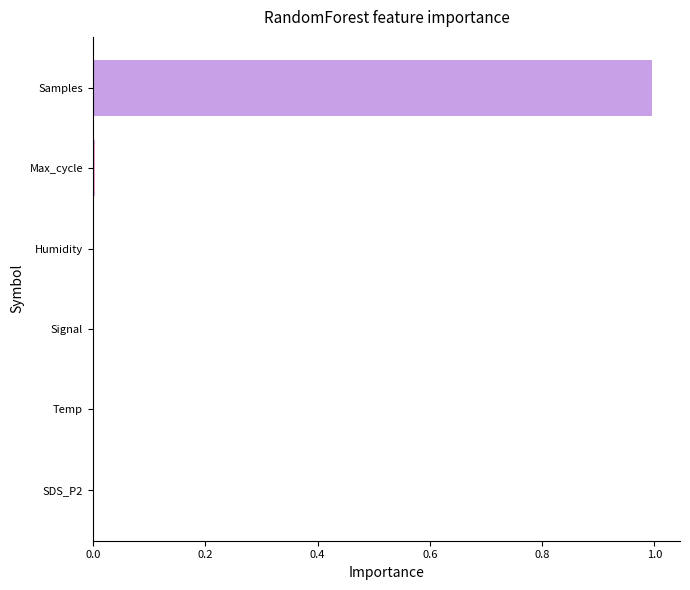

What is the approximate value at Samples?

1.0